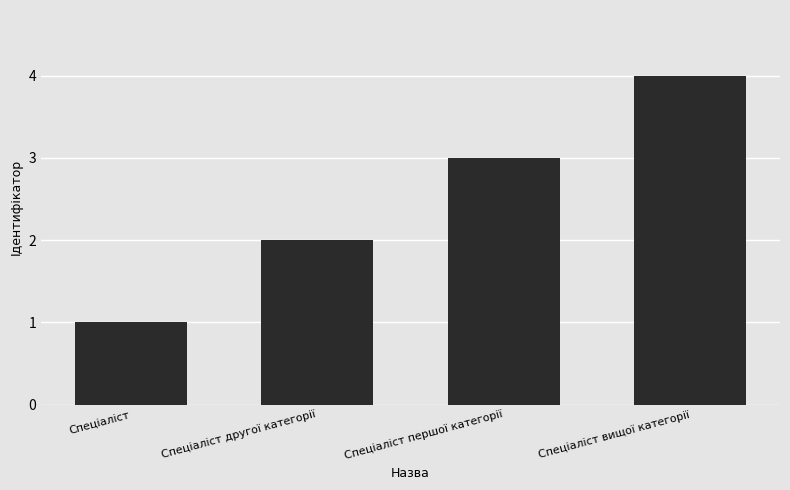

What is the label of the 3rd bar from the left?

Спеціаліст першої категорії